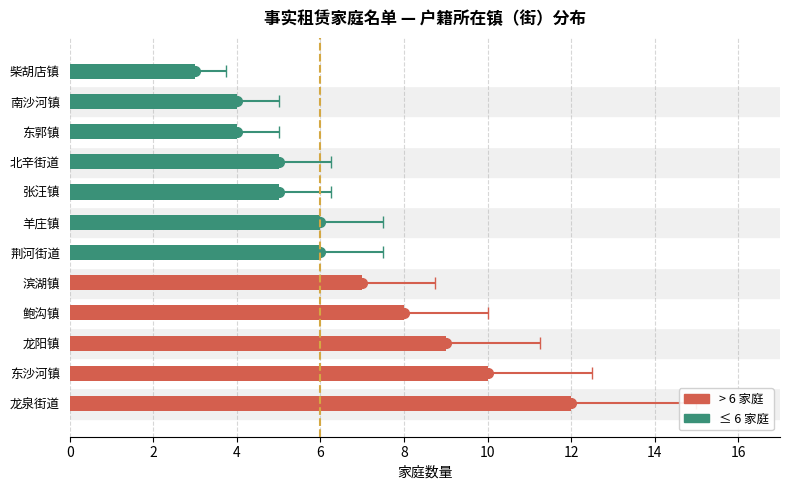

What is the minimum value shown in the chart?

3